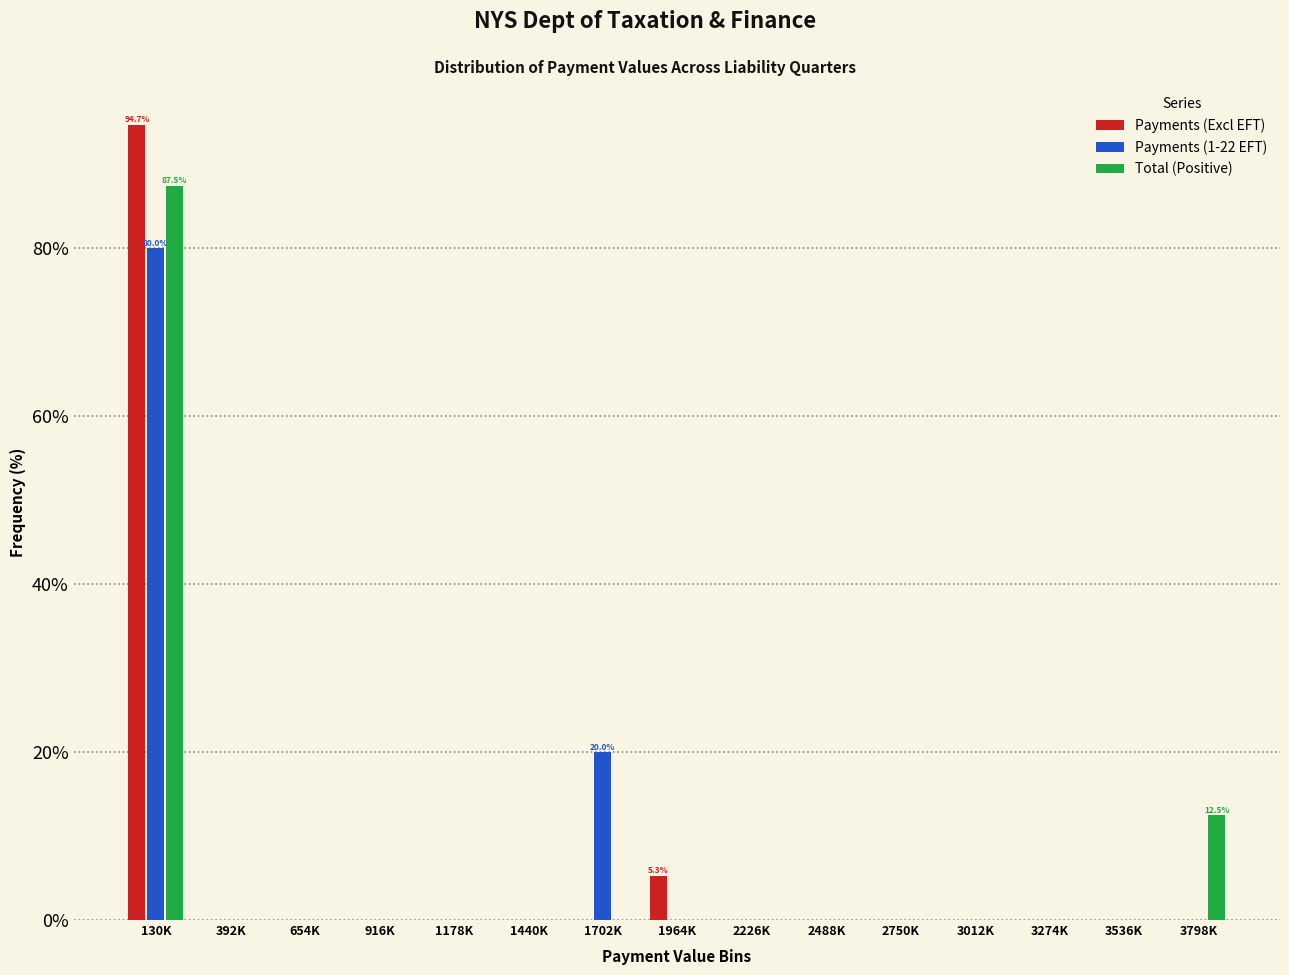

At which category is the sum across all series the highest?

130K